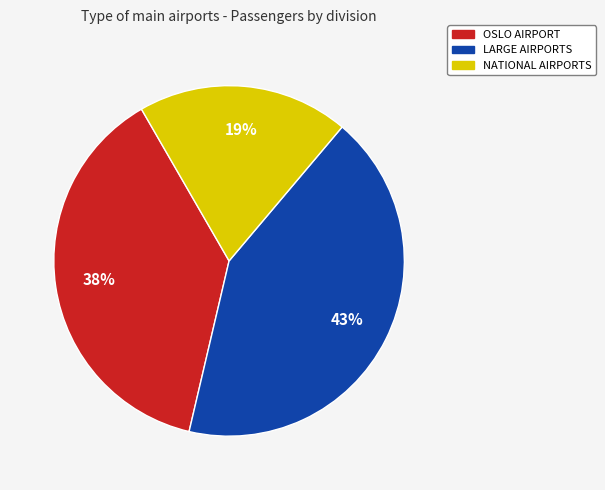

Combined, do OSLO AIRPORT and LARGE AIRPORTS account for over 50%?

Yes